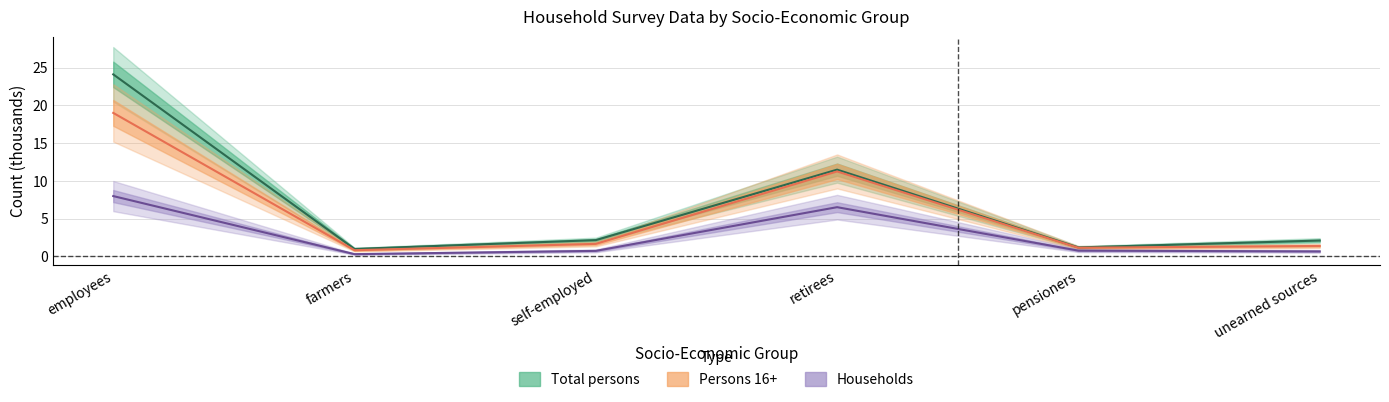

Is it true that Households equals 1.7 at employees?

False